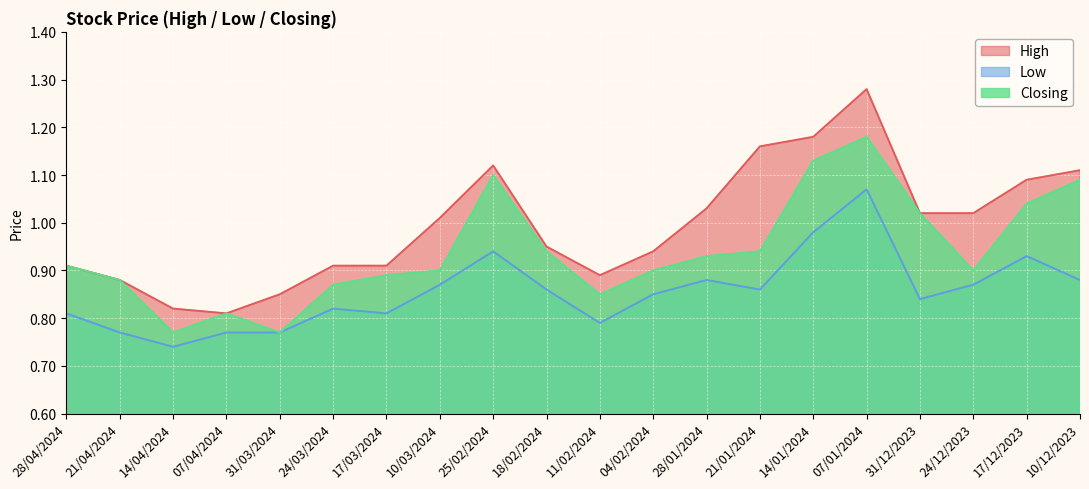

True or false: Low and Closing cross at least once.

False